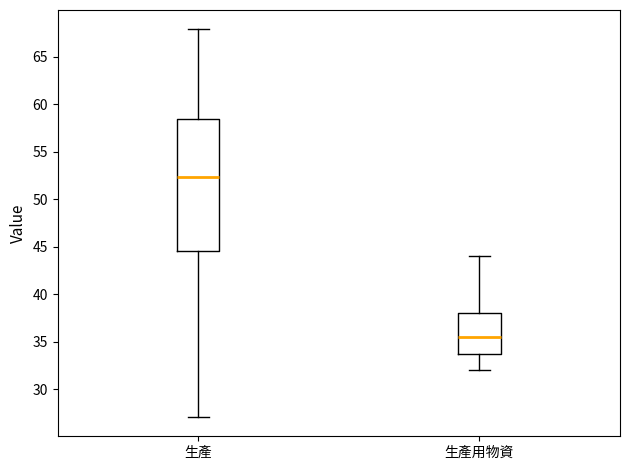

Reading left to right, transcribe this box plot: for each box, give where its median line is, the range the box spans, and where its two whiskers end, as read against the y-axis. The values are not printed on the chart, so give them approximately, as read against the axis.

生產: median 52.5, box 44.5 to 58.5, whiskers 27.0 to 68.0
生產用物資: median 35.5, box 34.0 to 38.0, whiskers 32.0 to 44.0